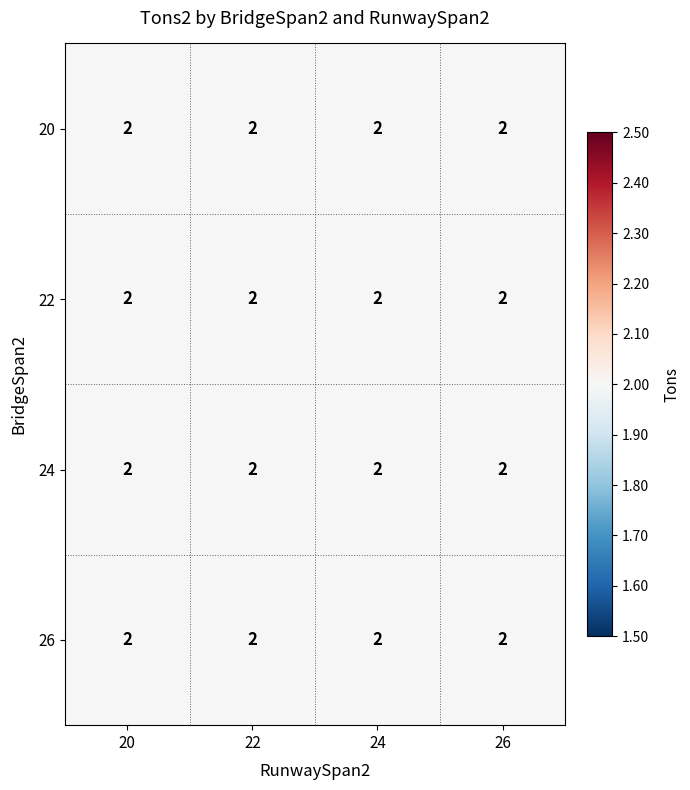

At which category is the sum across all series the highest?

26